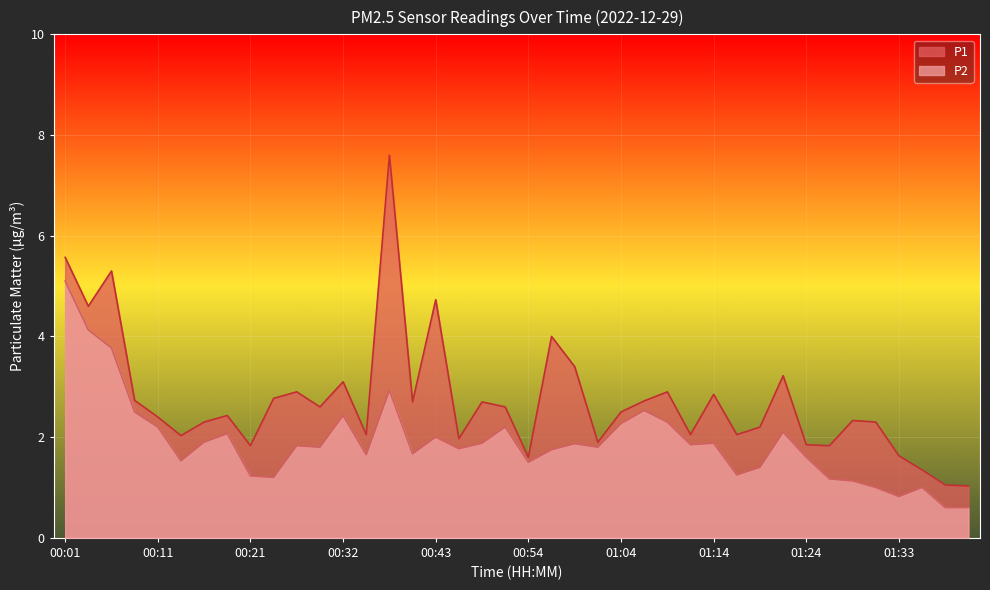

Rank the series by their average value, from highest to lowest.

P1, P2